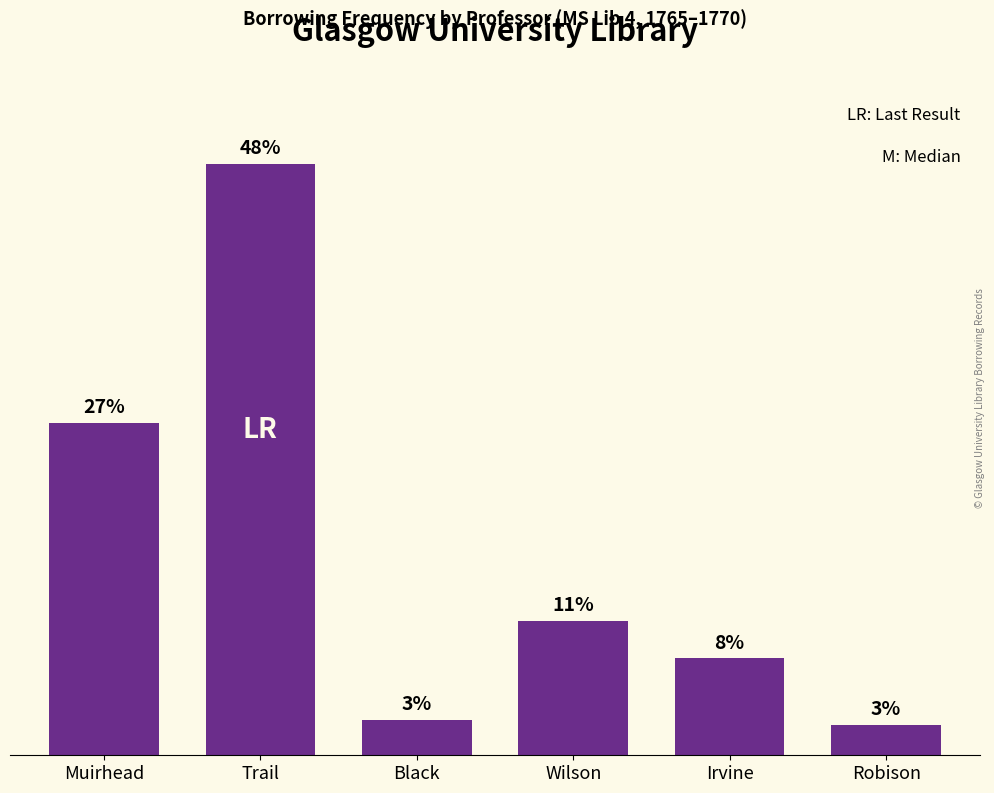

List the labels in order of value, smallest first.

Robison, Black, Irvine, Wilson, Muirhead, Trail